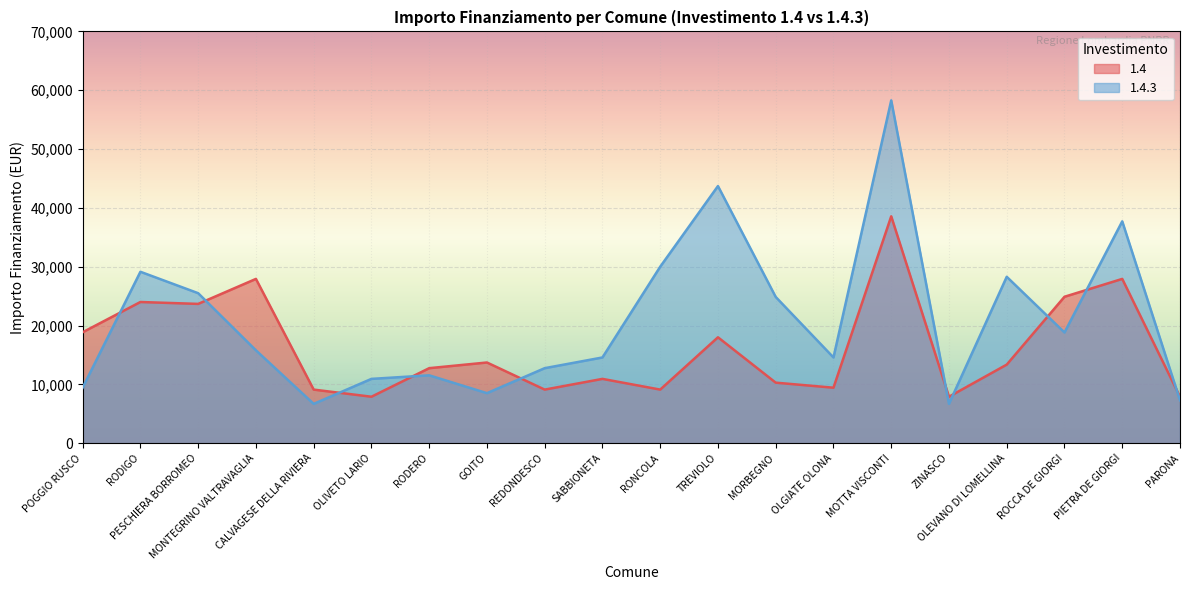

In 1.4.3, how many points are lower than both neighbors (excluding endpoints)?

5